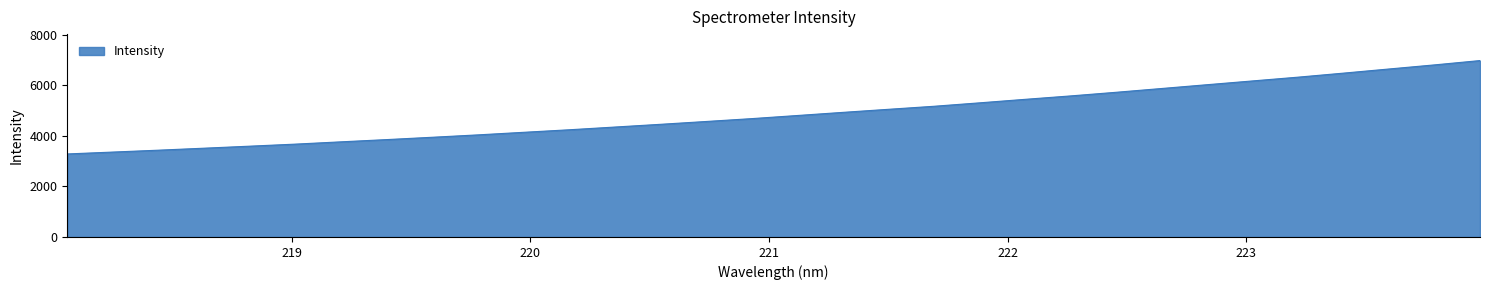

What is the smallest value displayed?

3286.8